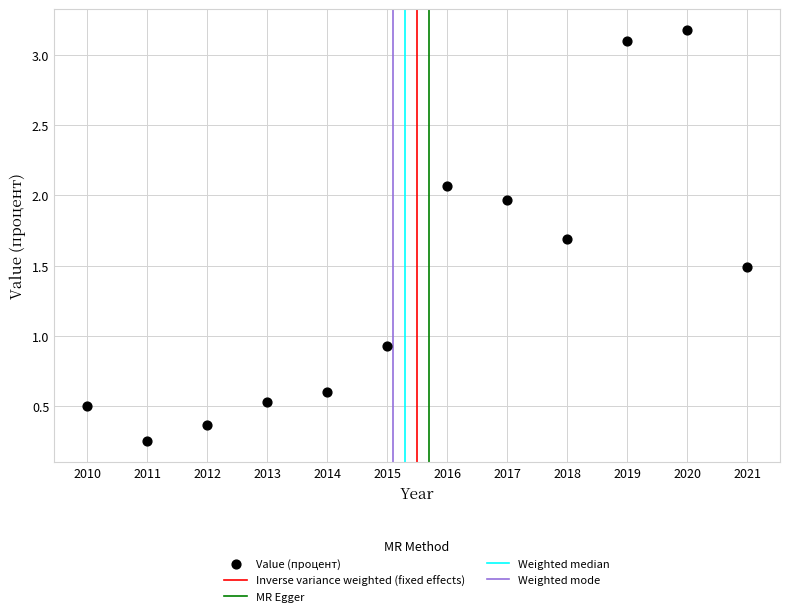

What is the range of X values (max minus min)?

11.0